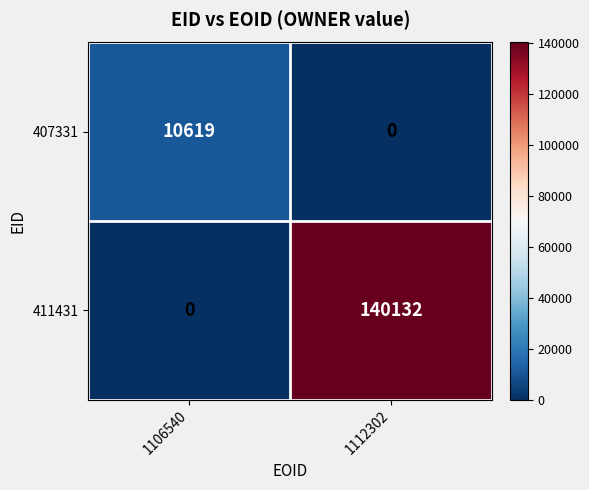

Rank the series by their average value, from lowest to highest.

407331, 411431